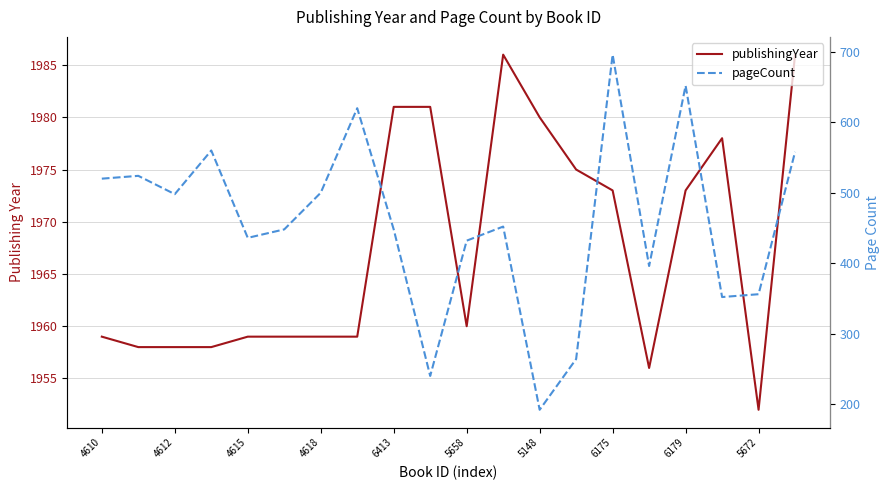

What is the value of the pageCount point at the 19th from the left?

356